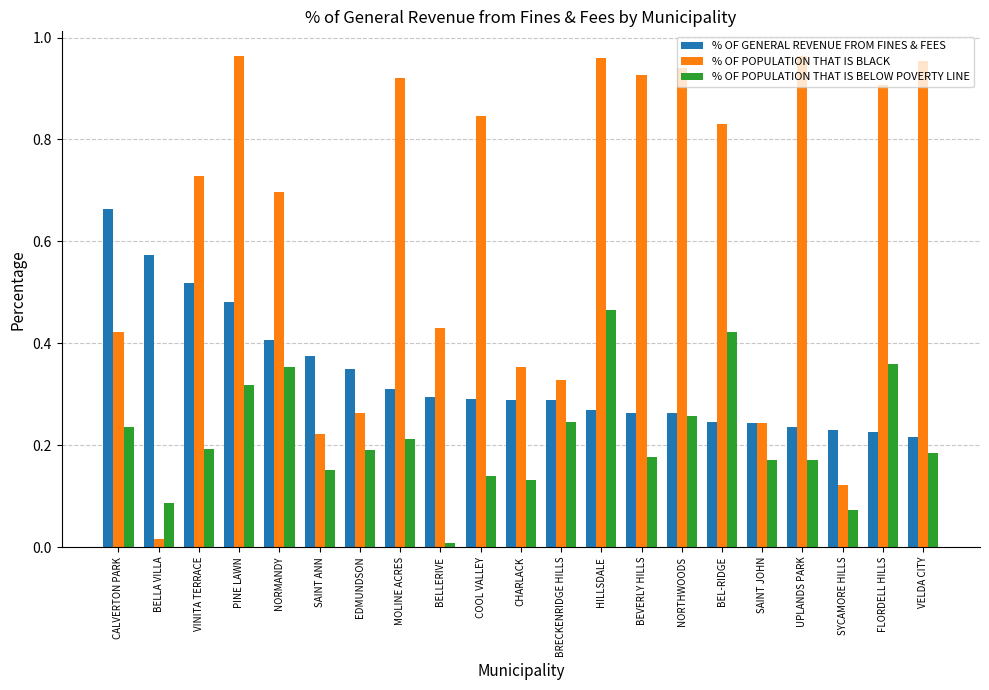

What are all the series names shown in the legend?

% OF GENERAL REVENUE FROM FINES & FEES, % OF POPULATION THAT IS BLACK, % OF POPULATION THAT IS BELOW POVERTY LINE